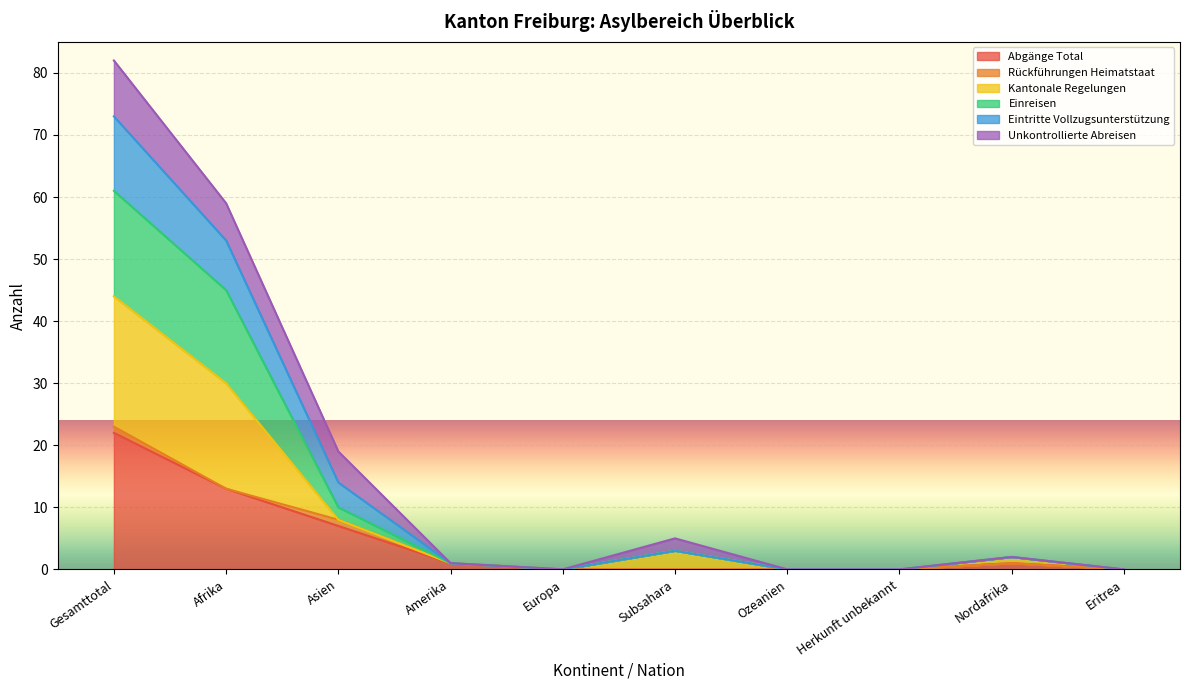

At which category is the sum across all series the highest?

Gesamttotal